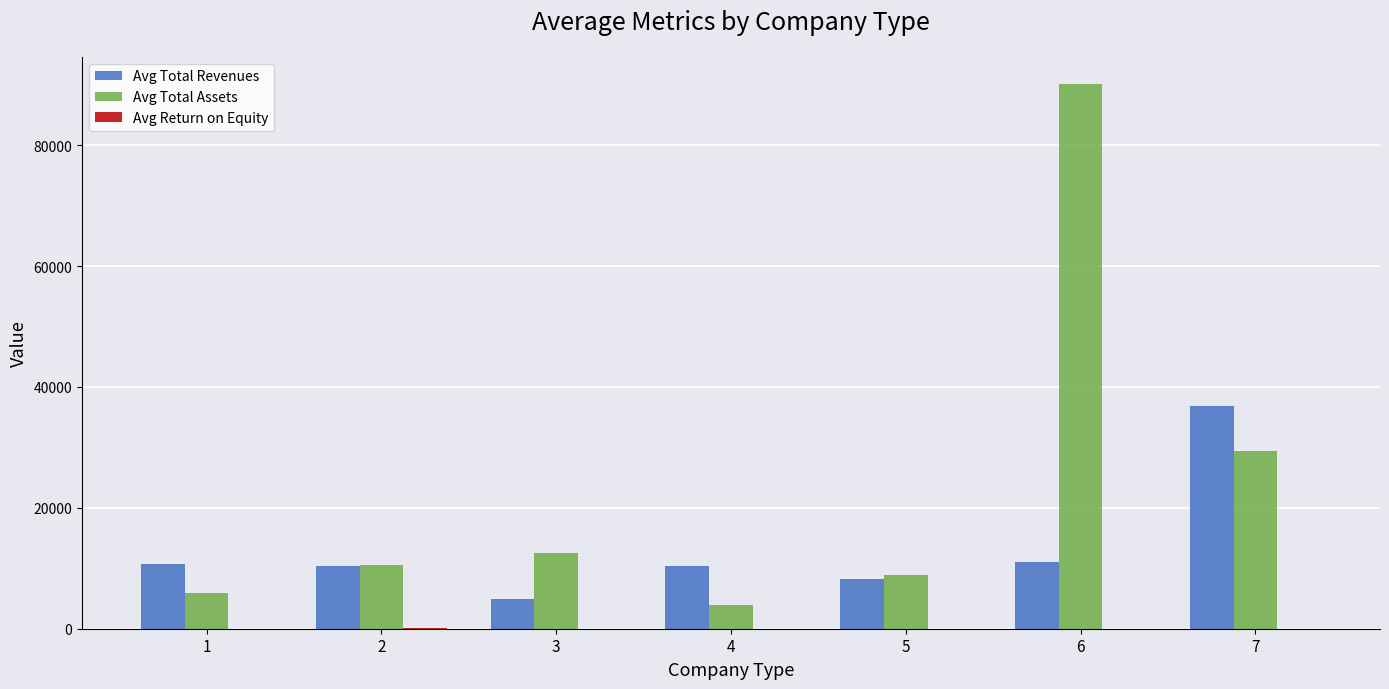

The value of Avg Total Revenues at 7 is 36924.9. True or false?

True